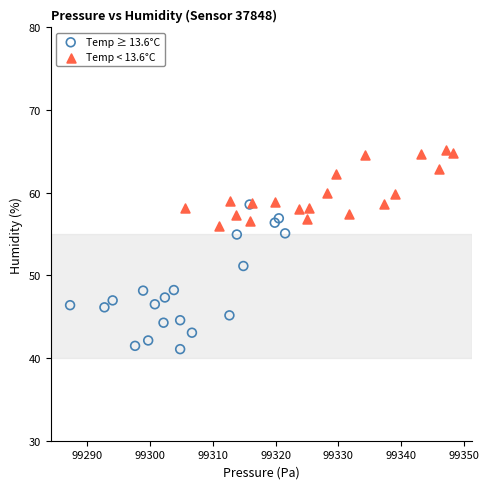

Which series has the widest spread of Y values?

Temp ≥ 13.6°C